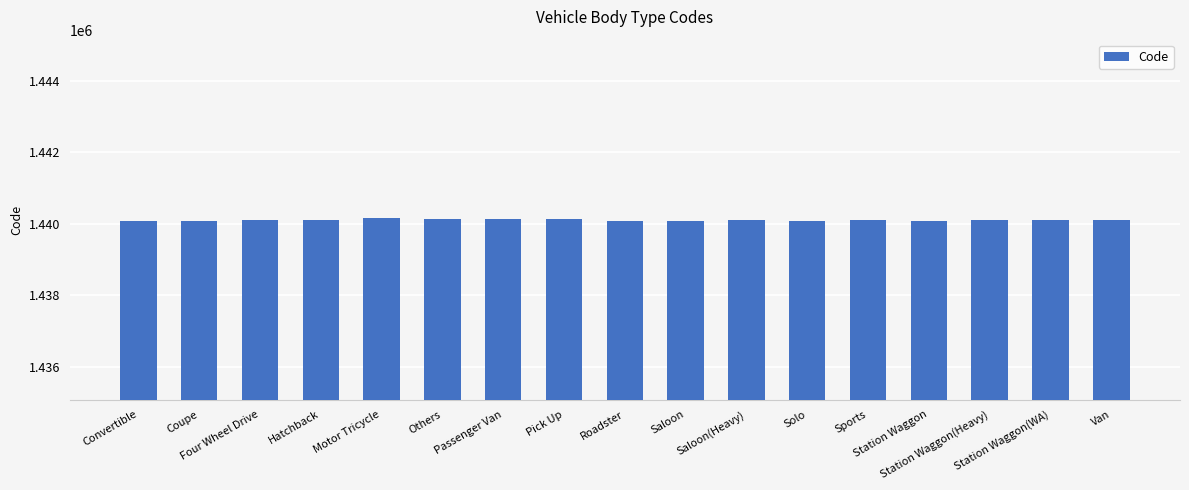

What is the smallest value displayed?

1440083